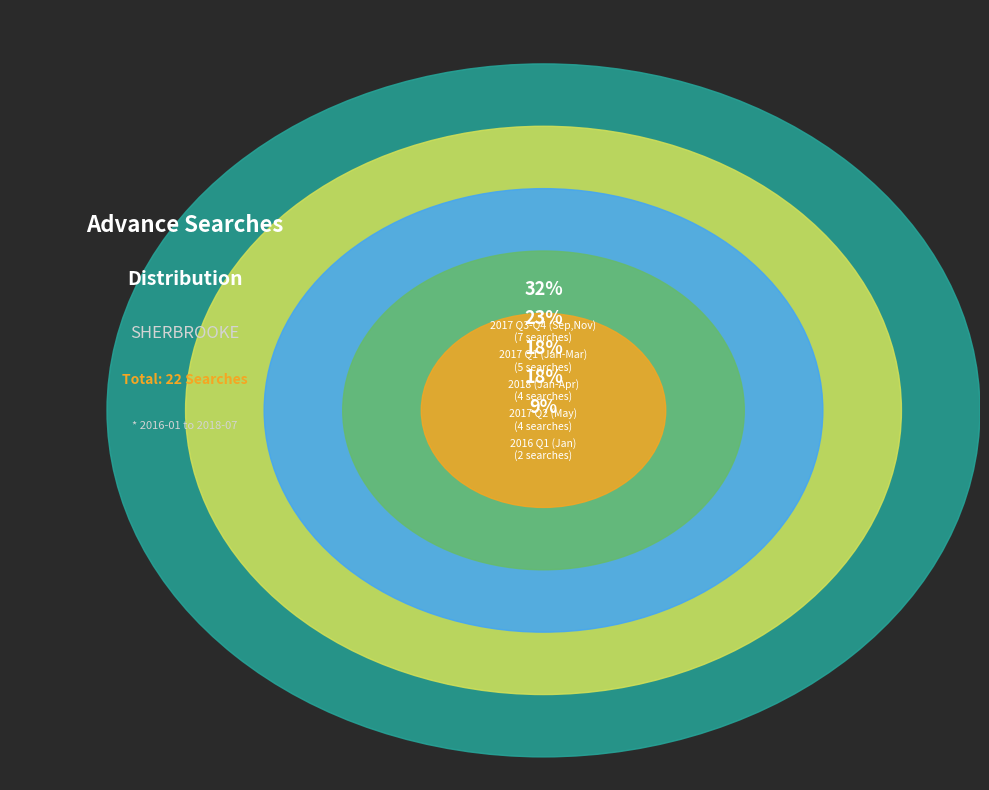

Is there a majority slice in this chart?

No